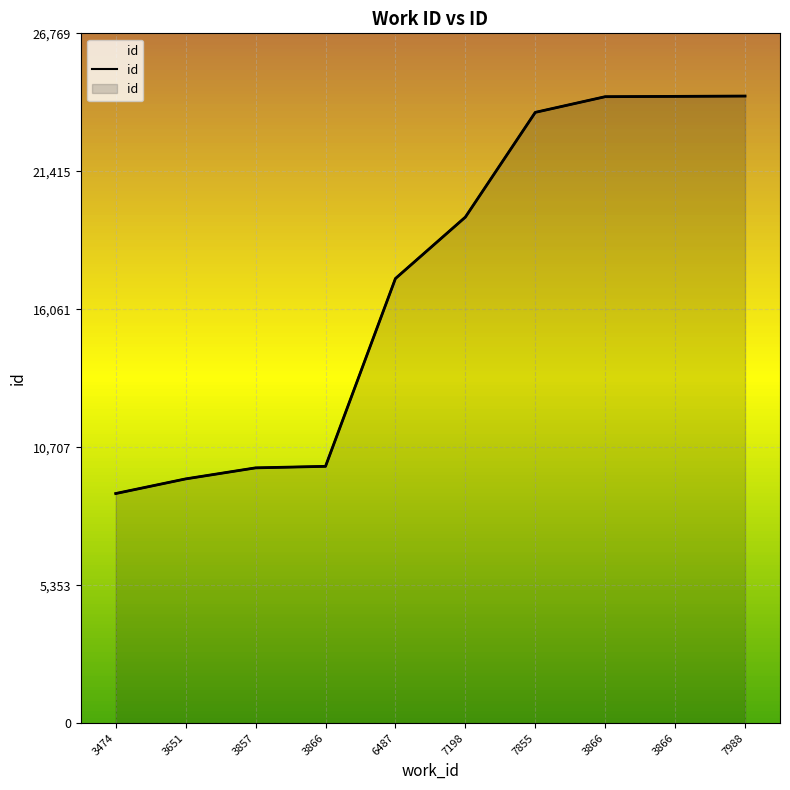

True or false: the data shows 9966 at 3866.

True